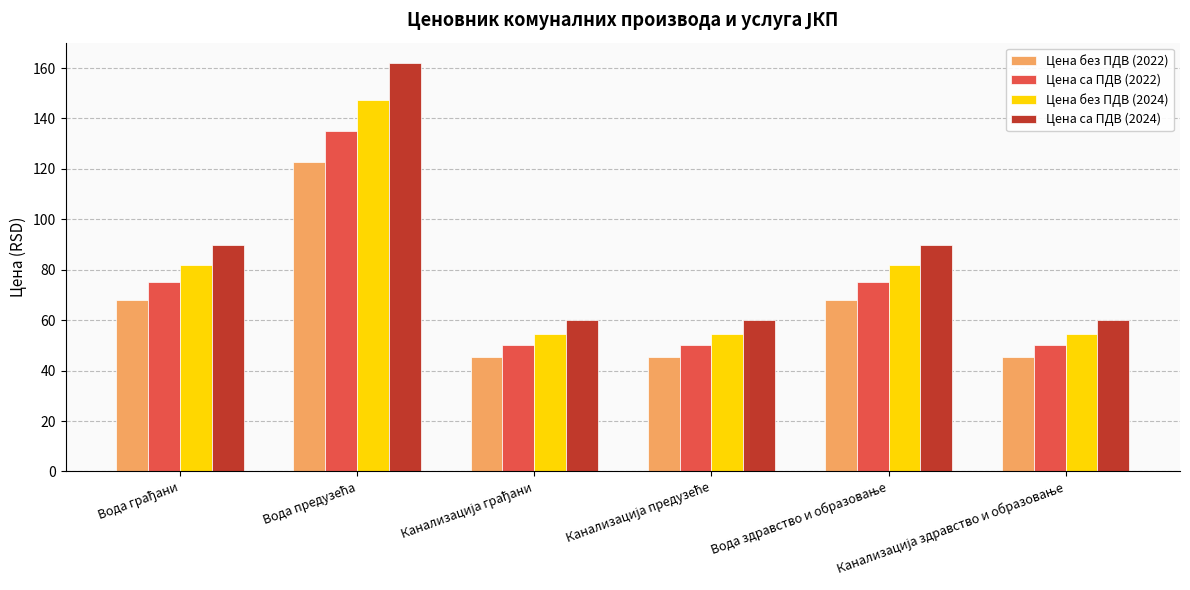

How many series are shown in this chart?

4